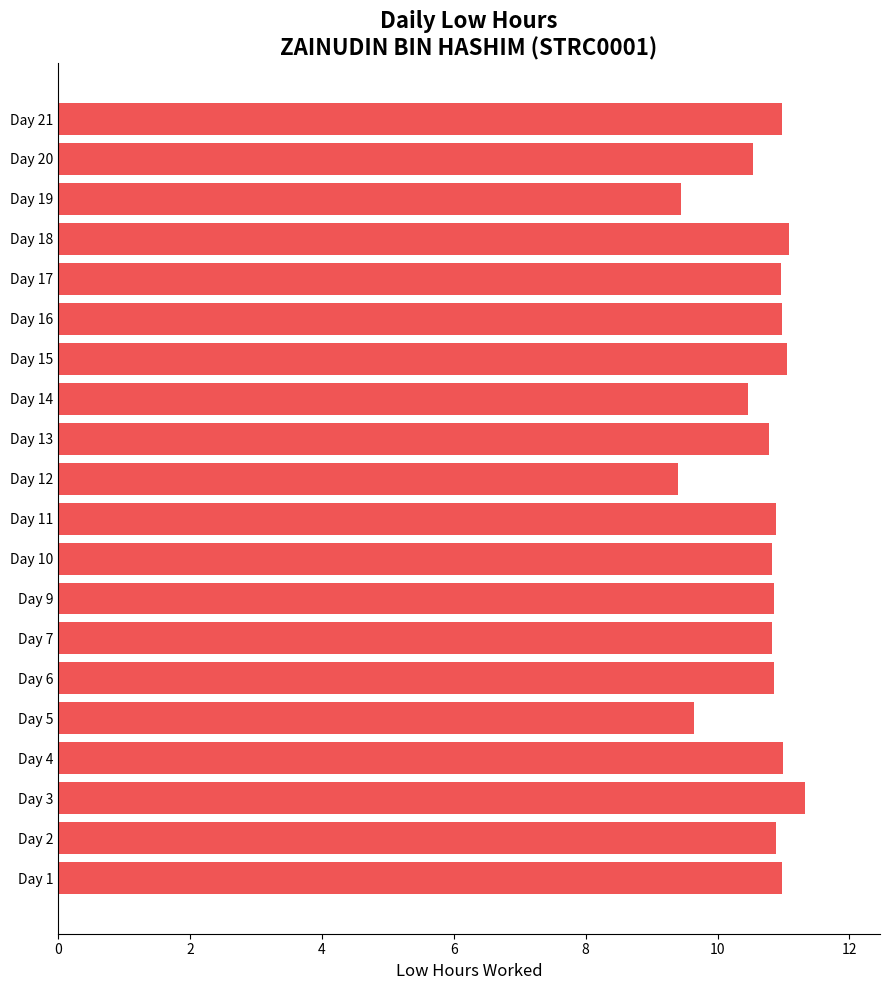

What is the minimum value shown in the chart?

9.4